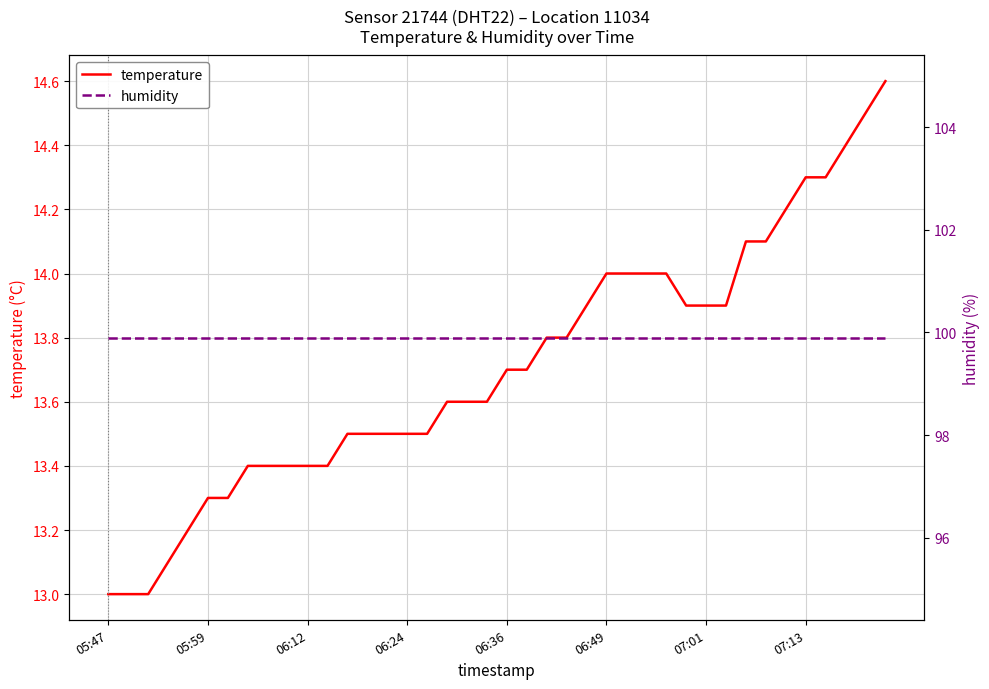

Which label corresponds to the smallest value in the chart?

05:47